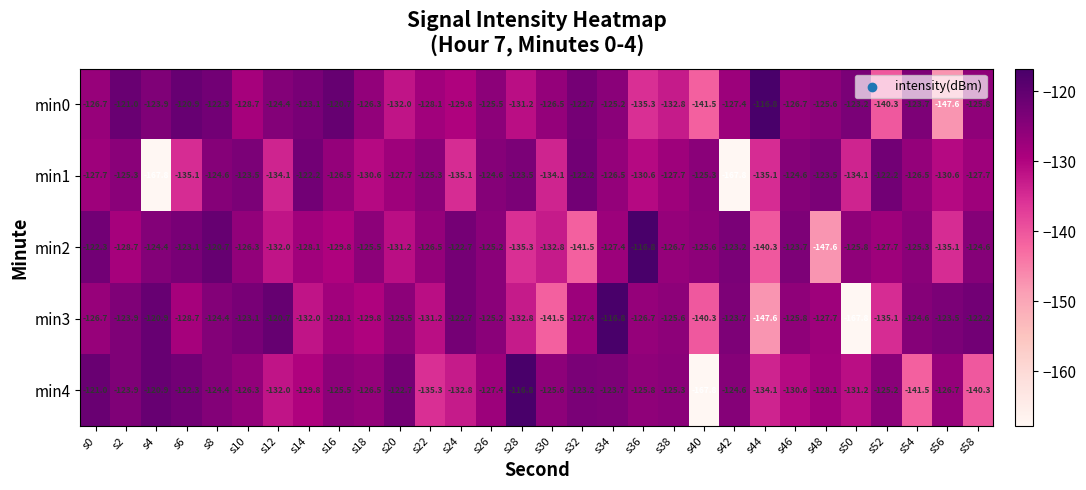

Which series has the largest total across all categories?

min0